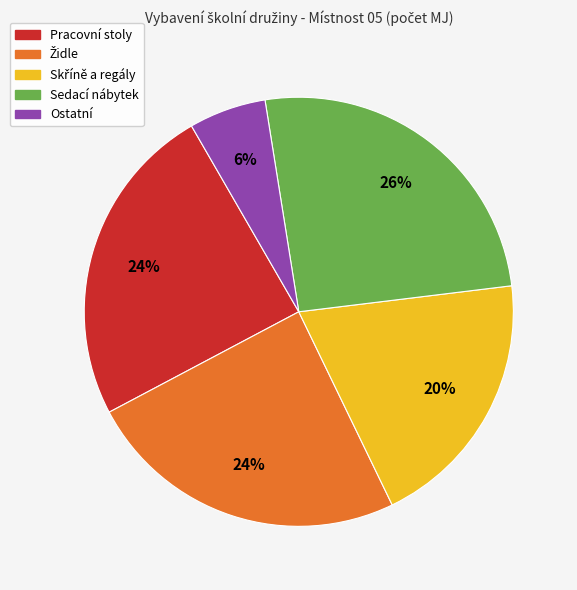

To the nearest percent, what is the average slice percentage?

20%